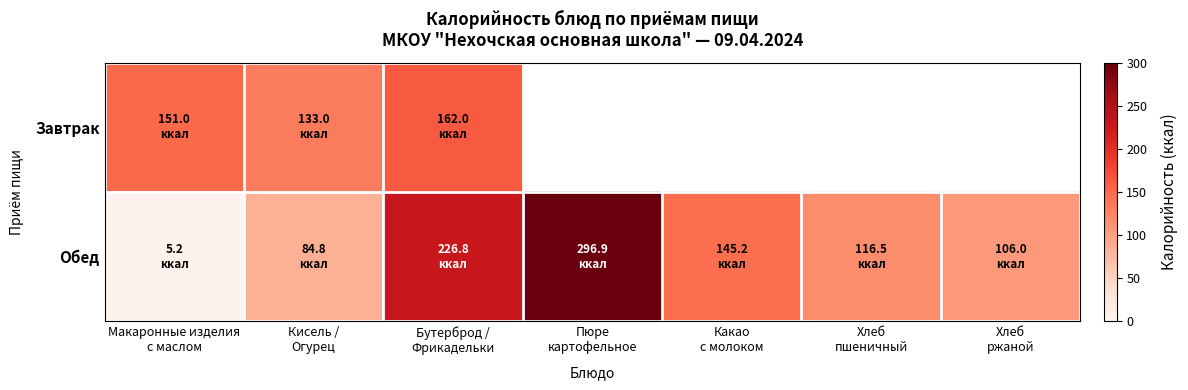

Reading left to right, extract all data points from this chart.

Завтрак: Макаронные изделия
с маслом=151.0	Кисель /
Огурец=133.0	Бутерброд /
Фрикадельки=162.0	Пюре
картофельное=0.0	Какао
с молоком=0.0	Хлеб
пшеничный=0.0	Хлеб
ржаной=0.0
Обед: Макаронные изделия
с маслом=5.2	Кисель /
Огурец=84.8	Бутерброд /
Фрикадельки=226.8	Пюре
картофельное=296.9	Какао
с молоком=145.2	Хлеб
пшеничный=116.5	Хлеб
ржаной=106.0